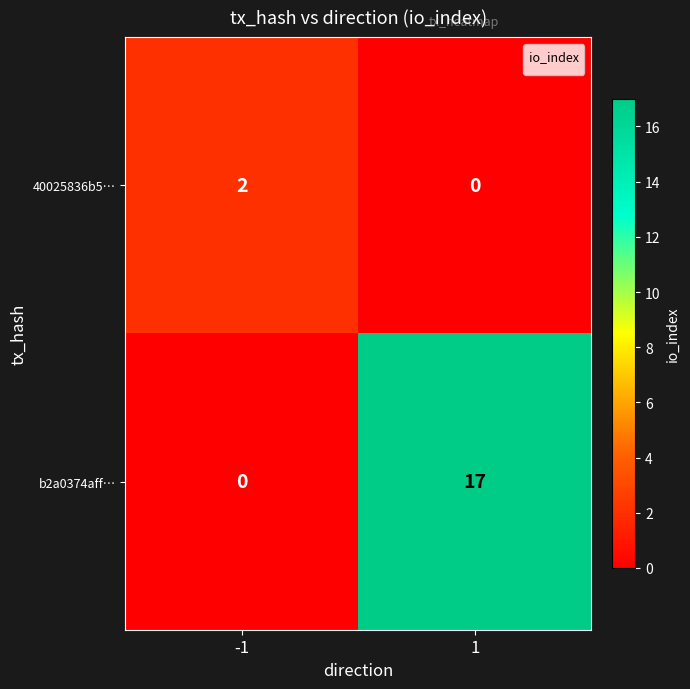

The 40025836b5… series shows 0 at 1. True or false?

True